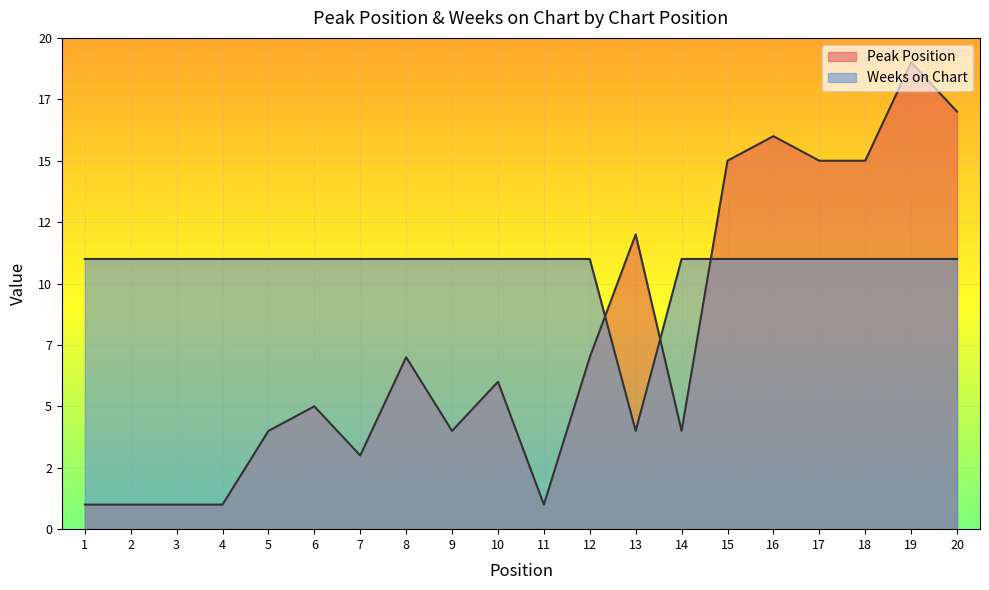

Reading left to right, extract all data points from this chart.

Peak Position: 1=1	2=1	3=1	4=1	5=4	6=5	7=3	8=7	9=4	10=6	11=1	12=7	13=12	14=4	15=15	16=16	17=15	18=15	19=19	20=17
Weeks on Chart: 1=11	2=11	3=11	4=11	5=11	6=11	7=11	8=11	9=11	10=11	11=11	12=11	13=4	14=11	15=11	16=11	17=11	18=11	19=11	20=11